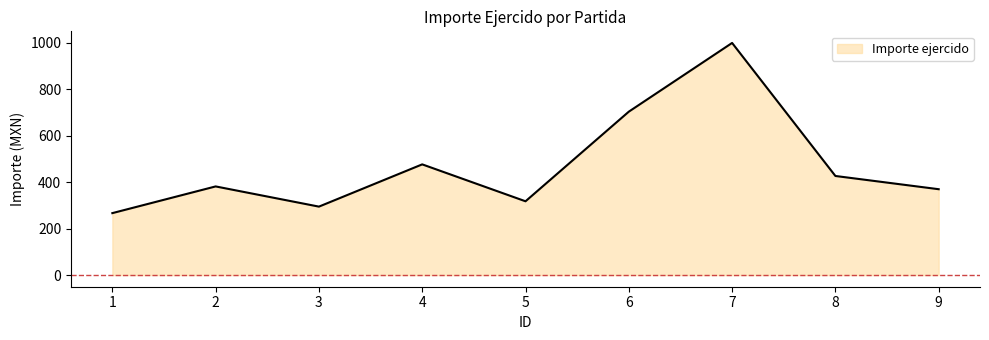

What is the approximate value at 1?

267